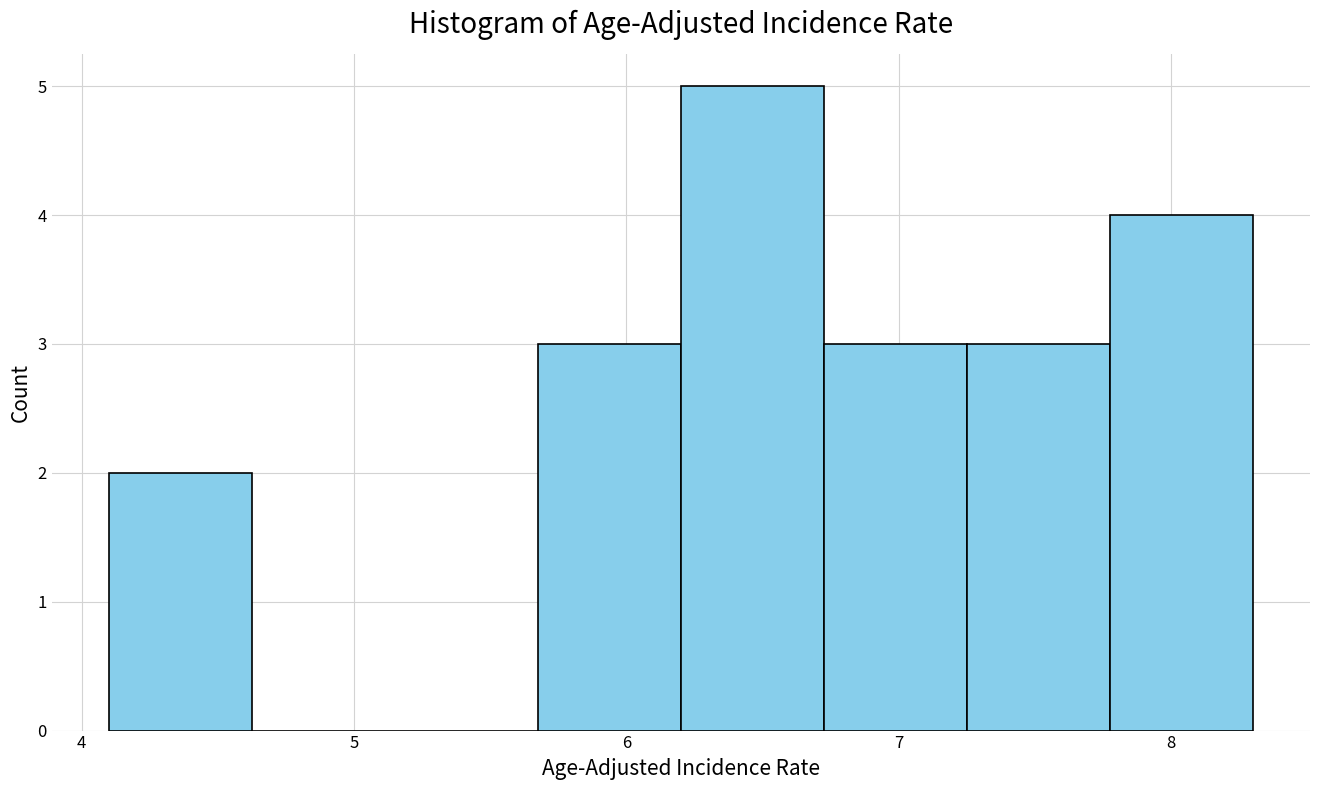

Reading left to right, list every bar in this chart as the range it spans on the x-axis followed by its height. Neither the bar edges nor the heights are printed on the chart, so give them approximately, as read against the axes.

4.1 to 4.6: 2
4.6 to 5.2: 0
5.2 to 5.7: 0
5.7 to 6.2: 3
6.2 to 6.7: 5
6.7 to 7.3: 3
7.3 to 7.8: 3
7.8 to 8.3: 4